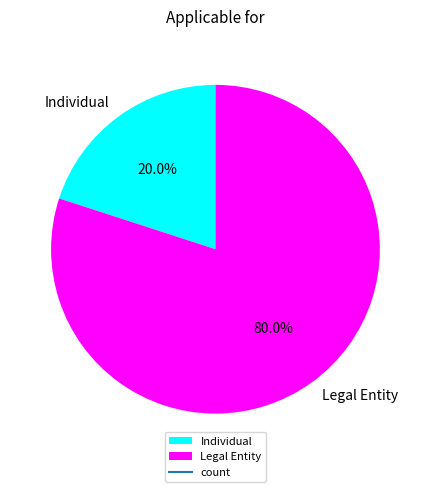

Count the number of slices in the pie.

2